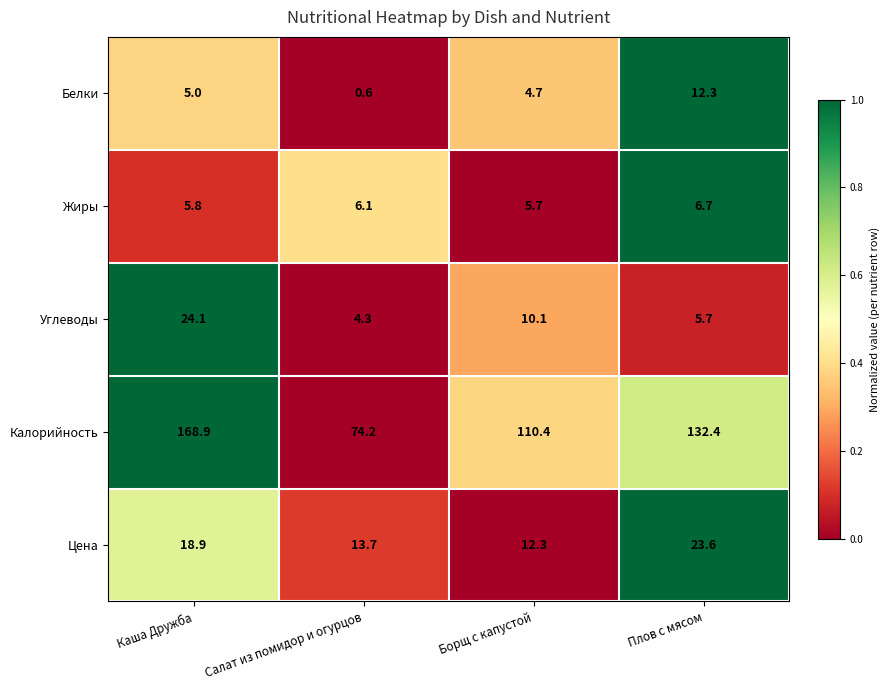

Which series has the largest range (max minus min)?

Калорийность